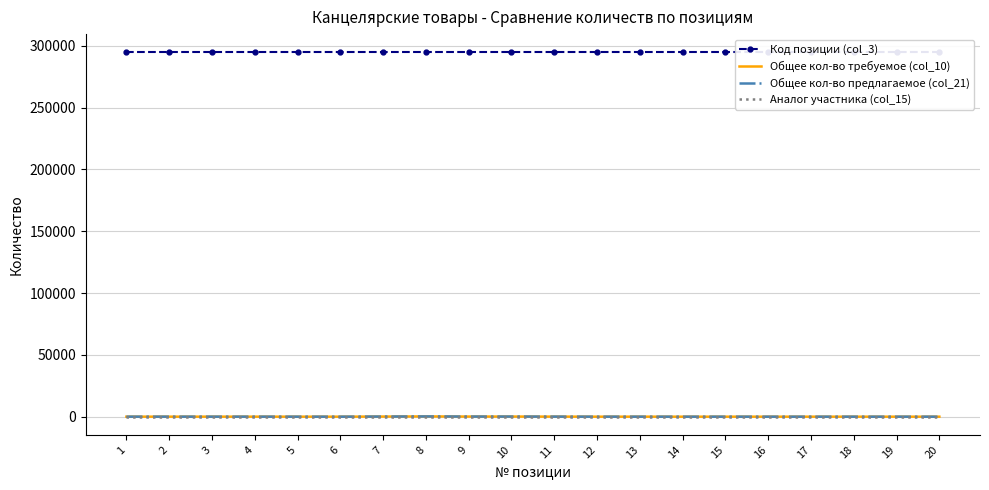

At which category is the sum across all series the highest?

8